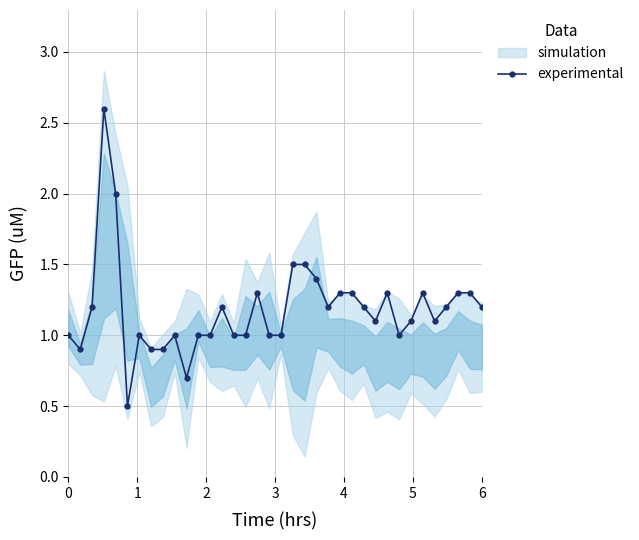

Reading left to right, list all the values displayed in this chart.

1.0	0.9	1.2	2.6	2.0	0.5	1.0	0.9	0.9	1.0	0.7	1.0	1.0	1.2	1.0	1.0	1.3	1.0	1.0	1.5	1.5	1.4	1.2	1.3	1.3	1.2	1.1	1.3	1.0	1.1	1.3	1.1	1.2	1.3	1.3	1.2